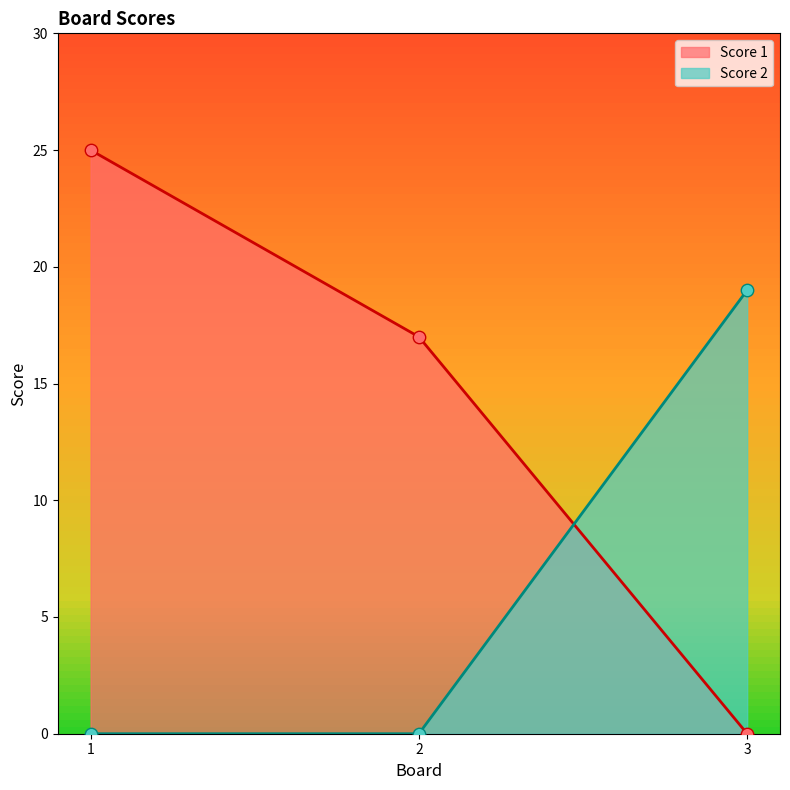

At how many categories does at least one series exceed 3?

3